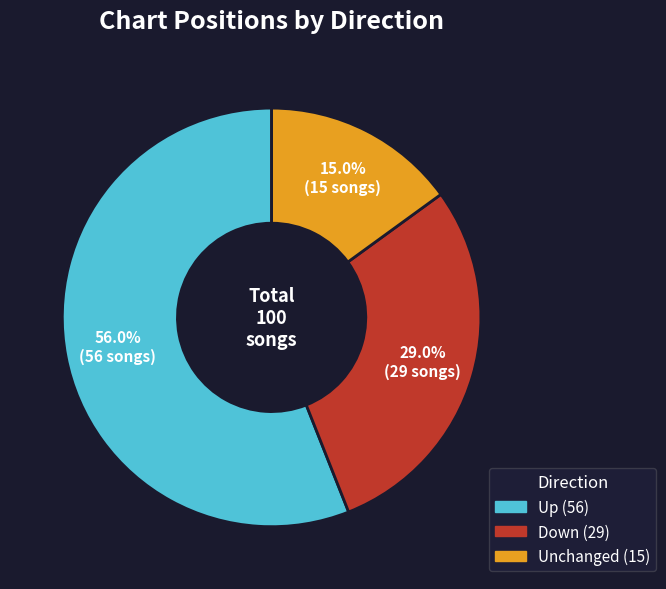

Is there any slice that represents more than half of the pie?

Yes